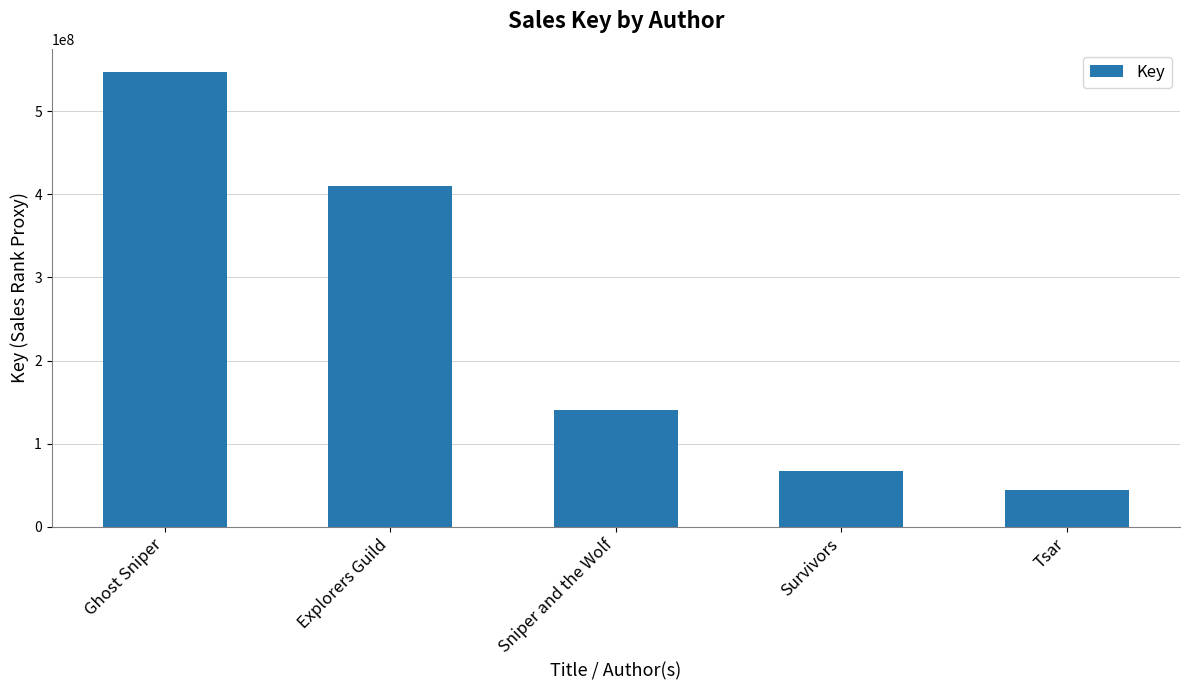

Does the chart contain any negative values?

No